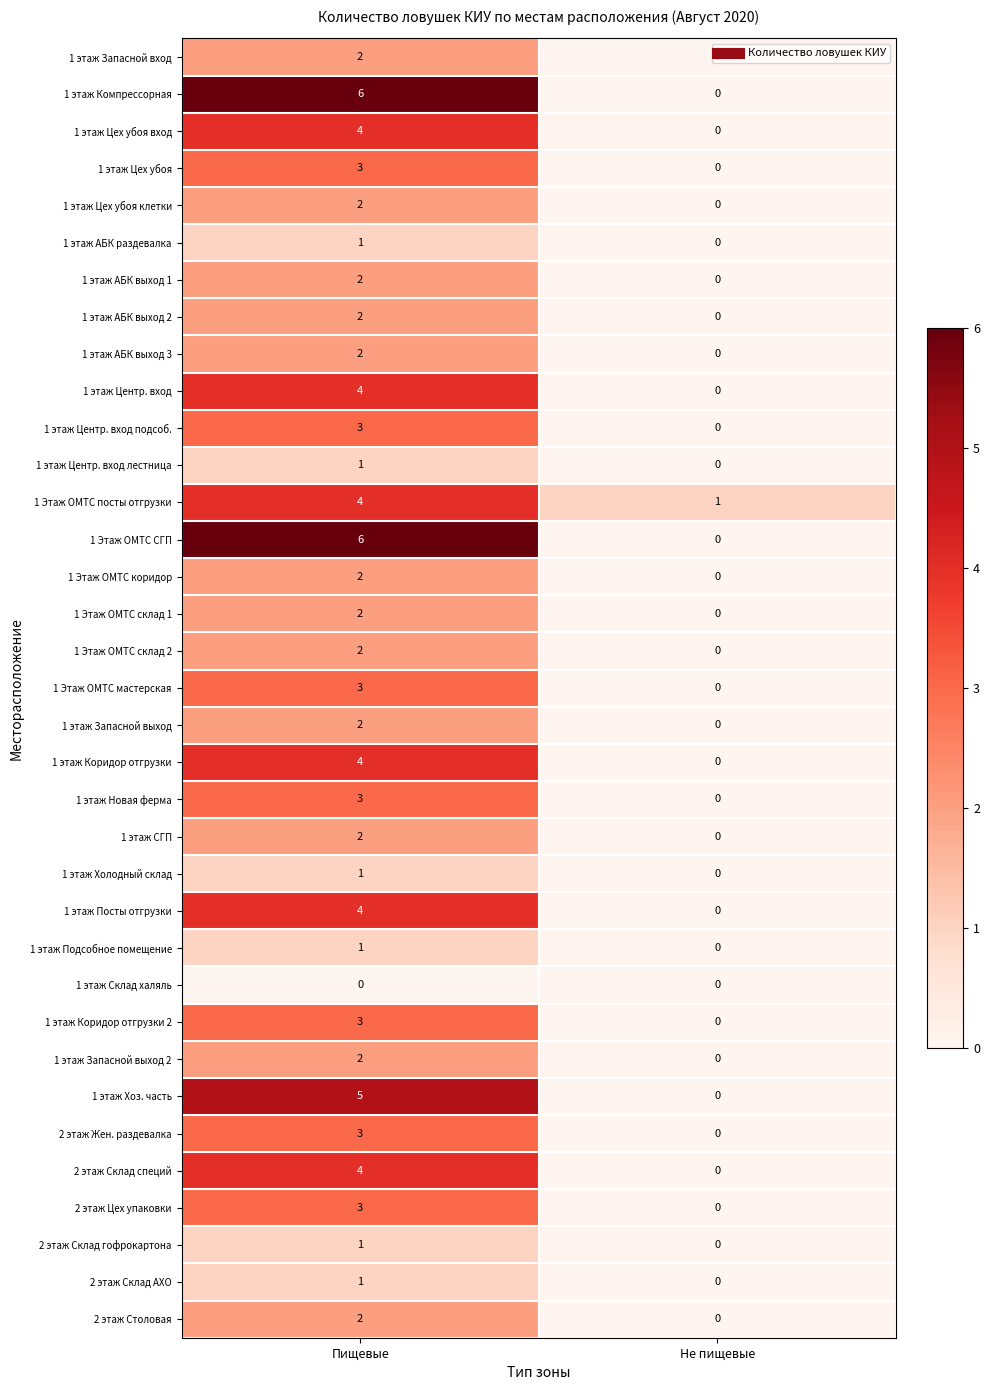

At which category is the sum across all series the highest?

Пищевые